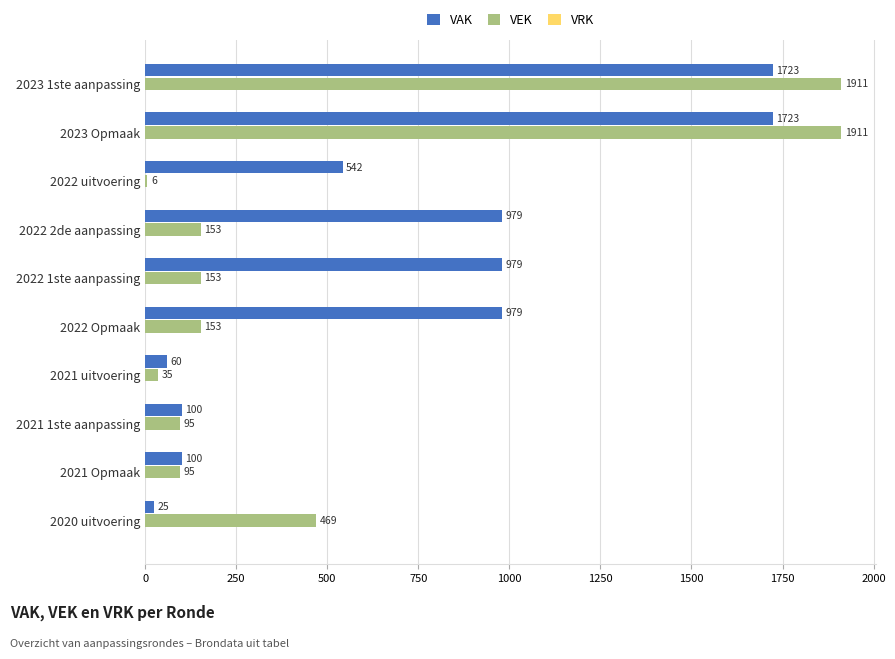

Is the value of VAK at 2023 Opmaak greater than the value of VEK at 2021 1ste aanpassing?

Yes